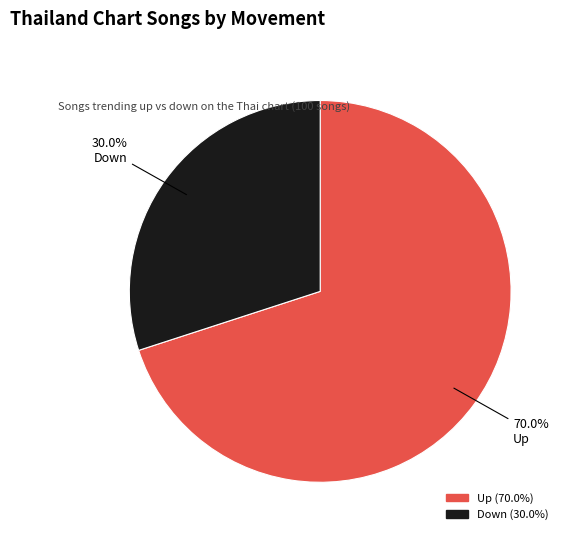

How many slices are in this pie chart?

2